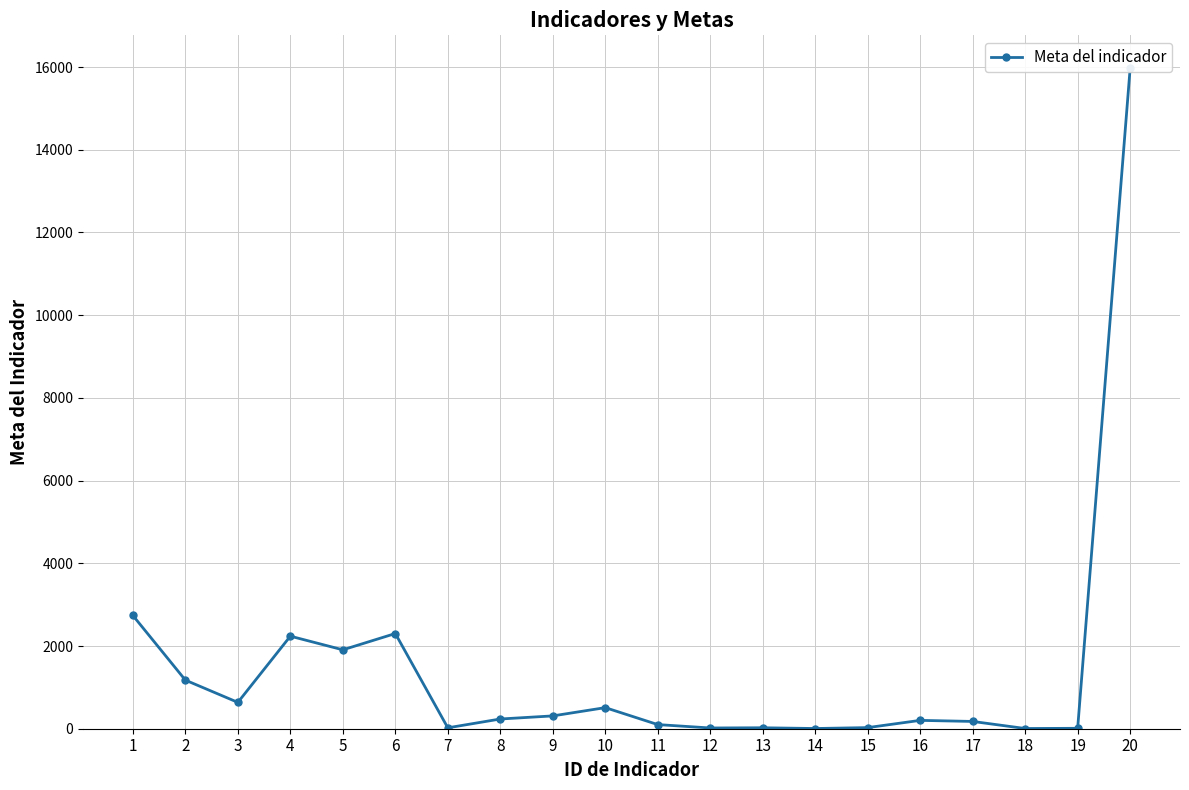

The value at 19 is 17. True or false?

False